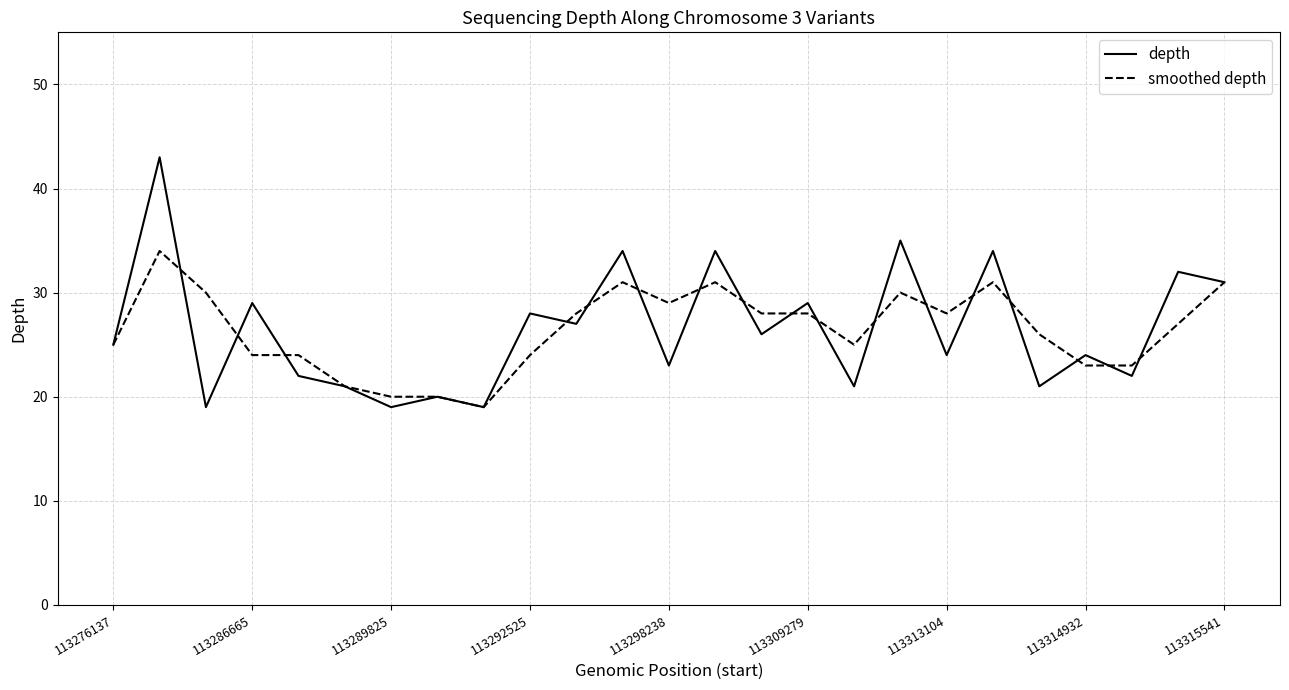

Which series has the largest range (max minus min)?

depth